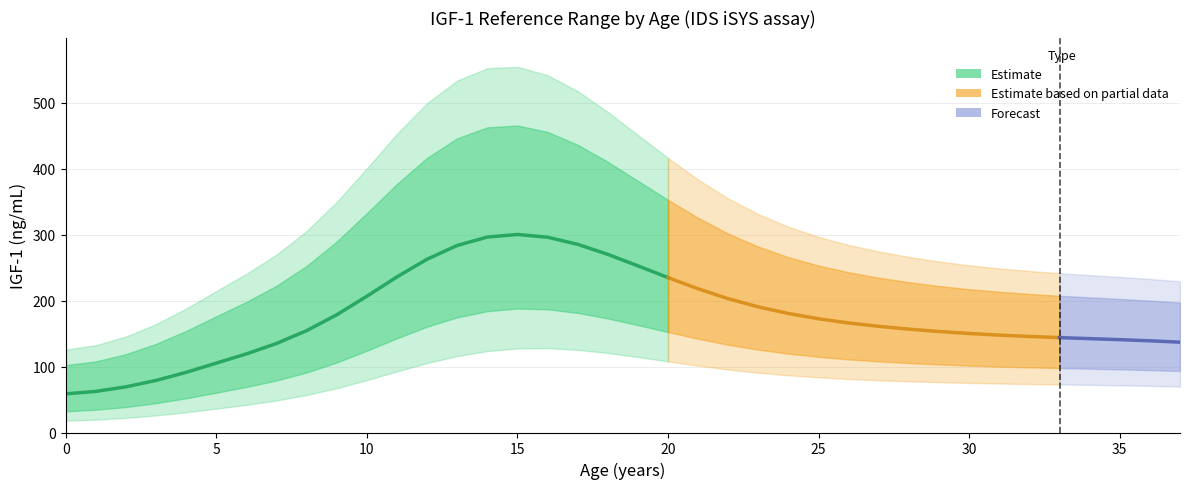

The value at 18 is 270.0. True or false?

True